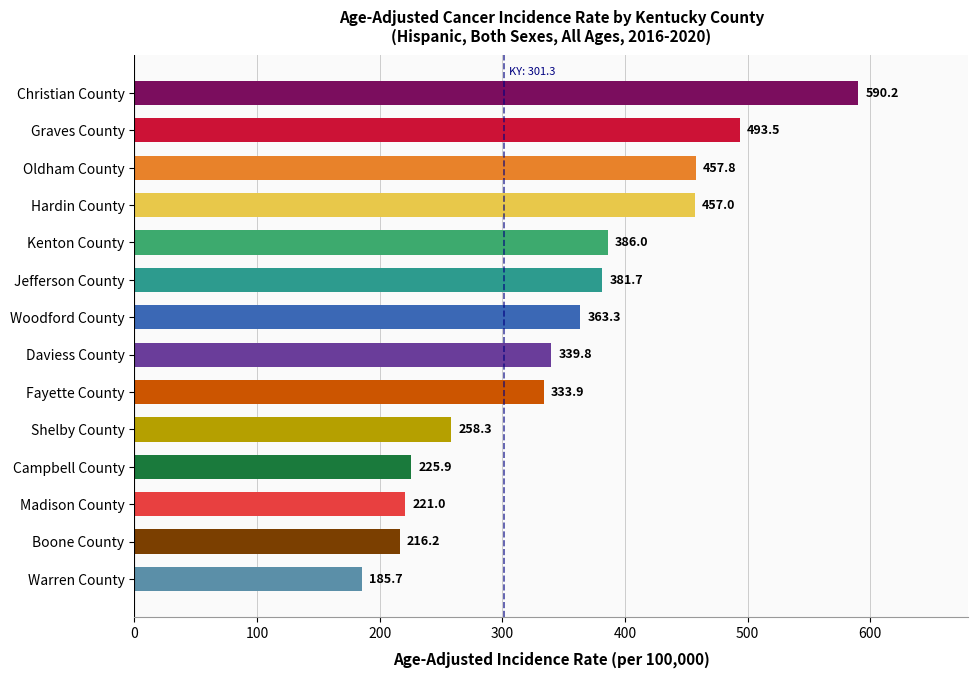

Rank the categories by value from lowest to highest.

Warren County, Boone County, Madison County, Campbell County, Shelby County, Fayette County, Daviess County, Woodford County, Jefferson County, Kenton County, Hardin County, Oldham County, Graves County, Christian County